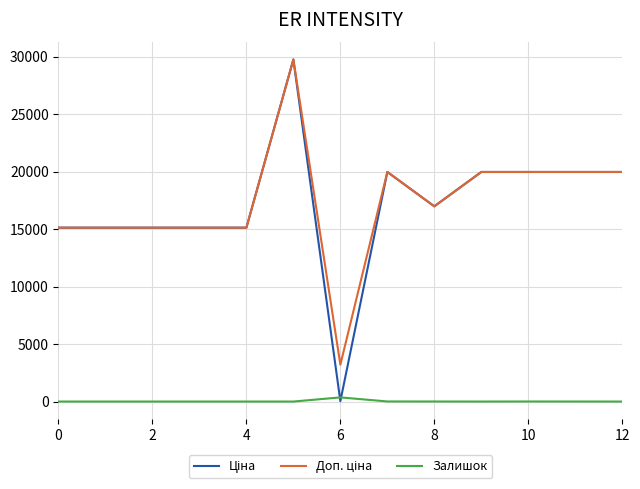

True or false: Ціна has more than 1 interior local peaks.

True